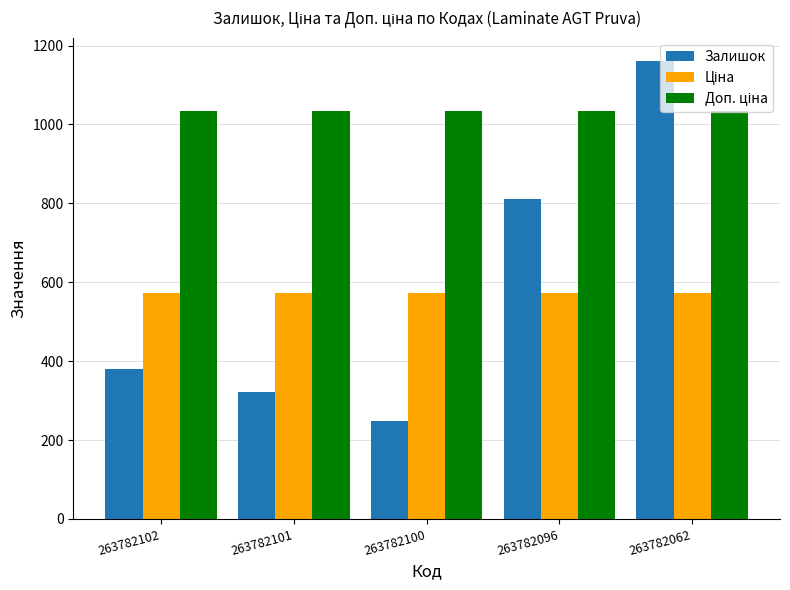

What is the greatest value displayed?

1162.0